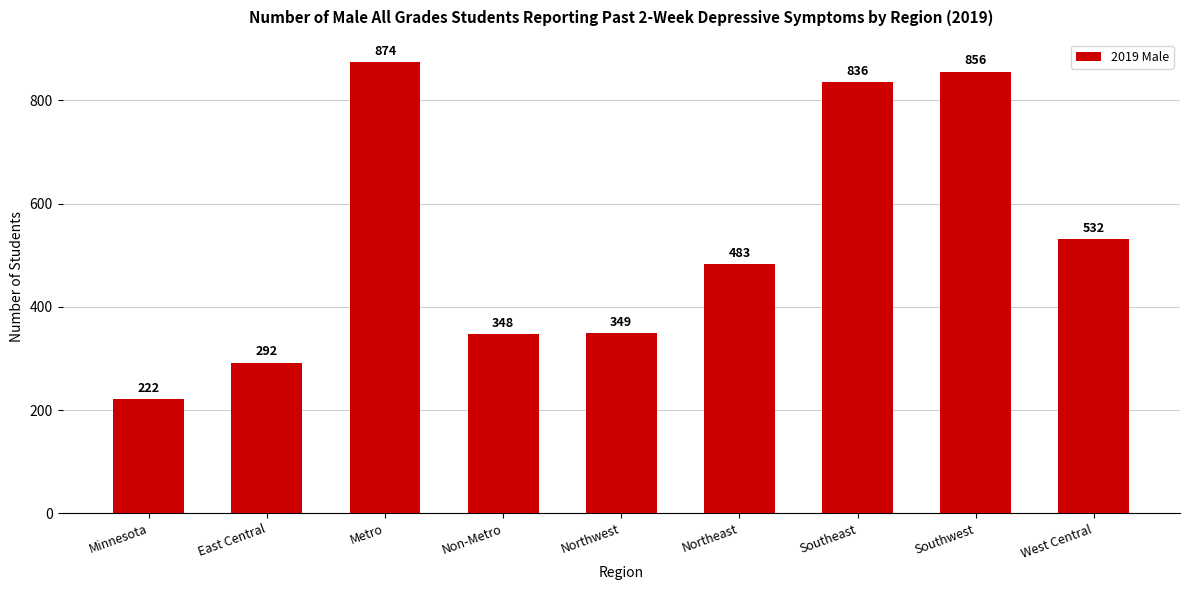

Where is the data nearest to the value 548?

West Central